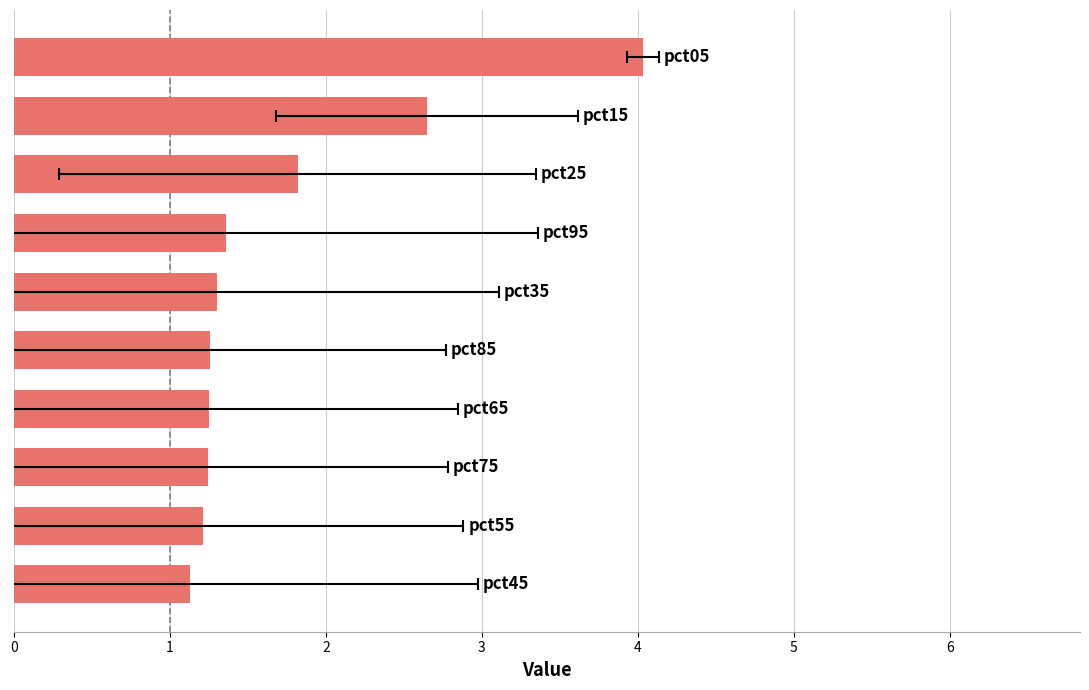

List the labels in order of value, smallest first.

0, 1, 2, 3, 4, 5, 6, 7, 8, 9